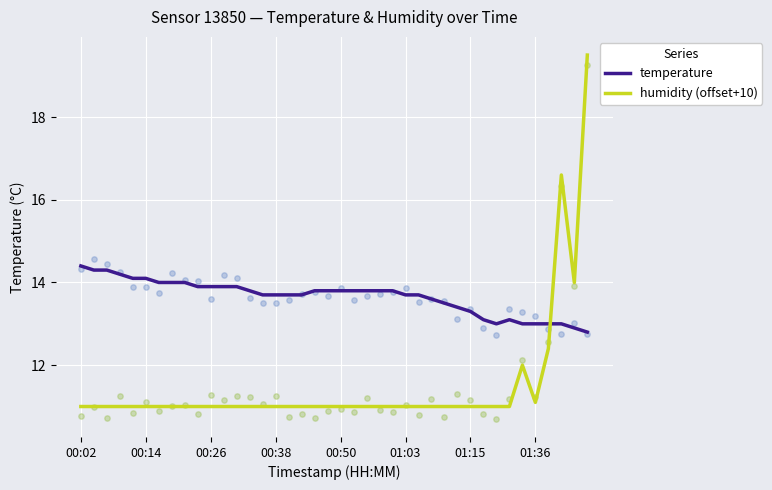

Is the value of temperature at 36 greater than the value of humidity (offset+10) at 26?

Yes